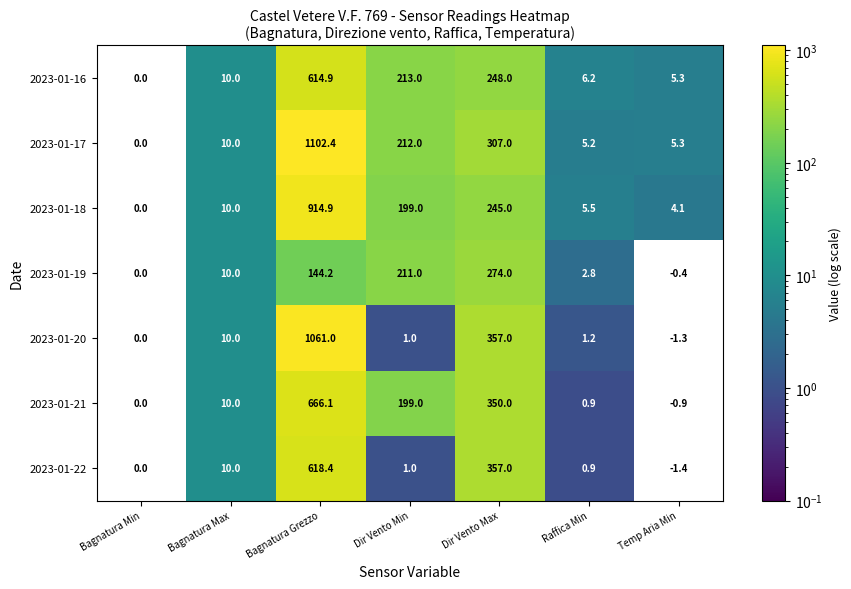

What is the difference between the 2023-01-16 values at Bagnatura Grezzo and Raffica Min?

608.7